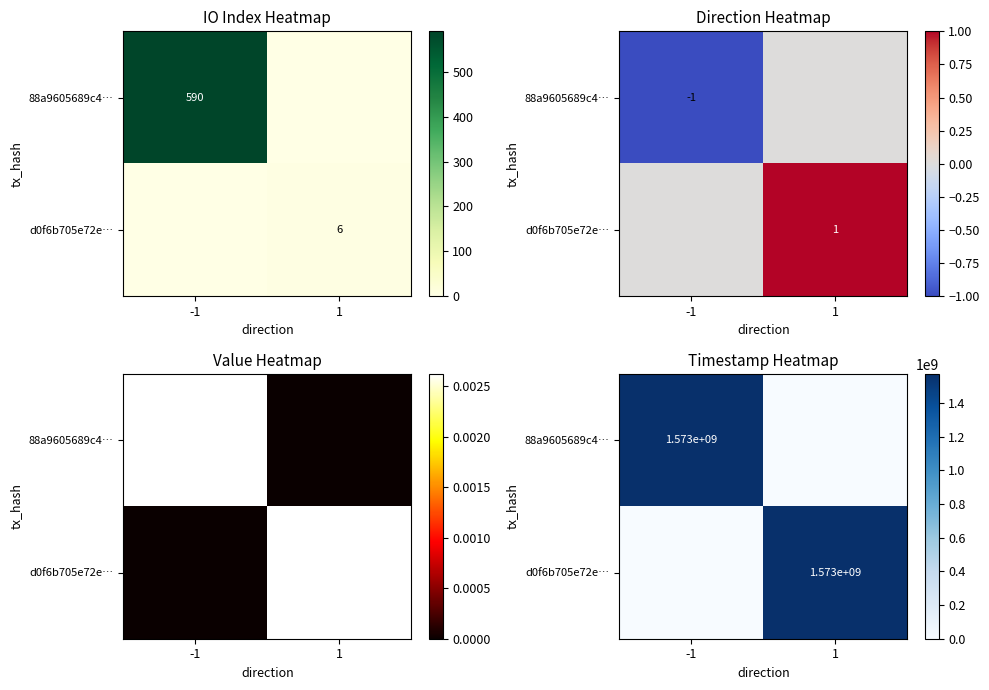

At how many categories does at least one series exceed 351534601?

2